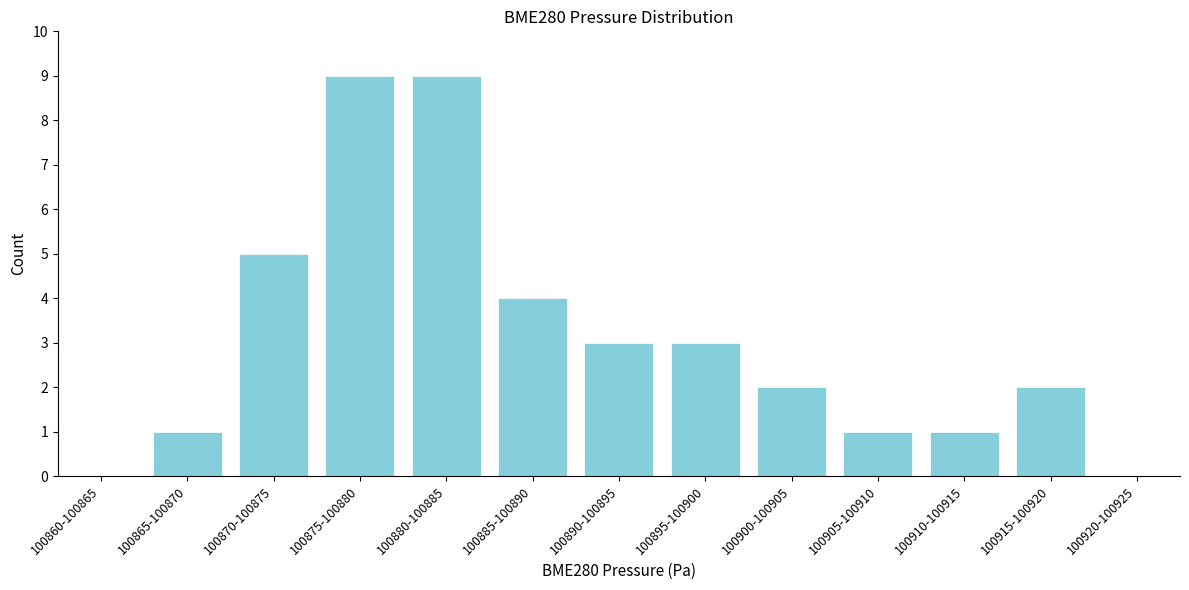

Reading left to right, transcribe all the data shown in this chart.

100860-100865=0	100865-100870=1	100870-100875=5	100875-100880=9	100880-100885=9	100885-100890=4	100890-100895=3	100895-100900=3	100900-100905=2	100905-100910=1	100910-100915=1	100915-100920=2	100920-100925=0